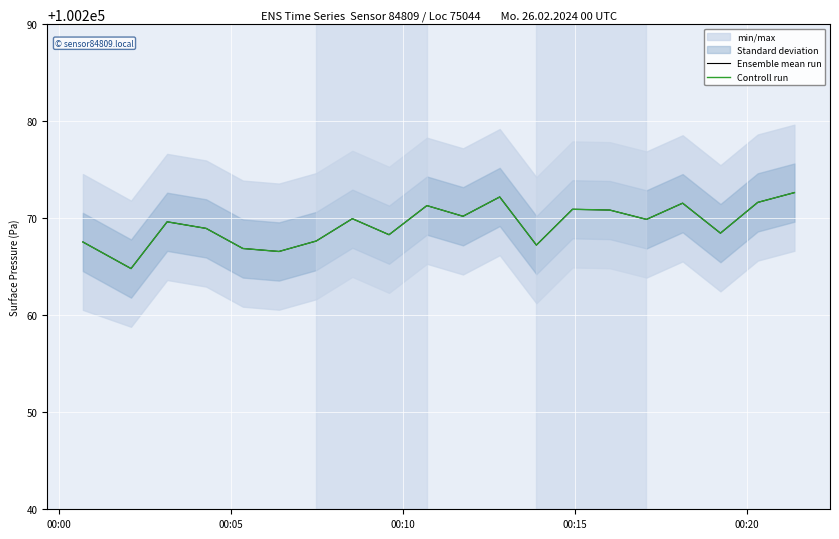

True or false: Controll run and Ensemble mean run cross at least once.

False